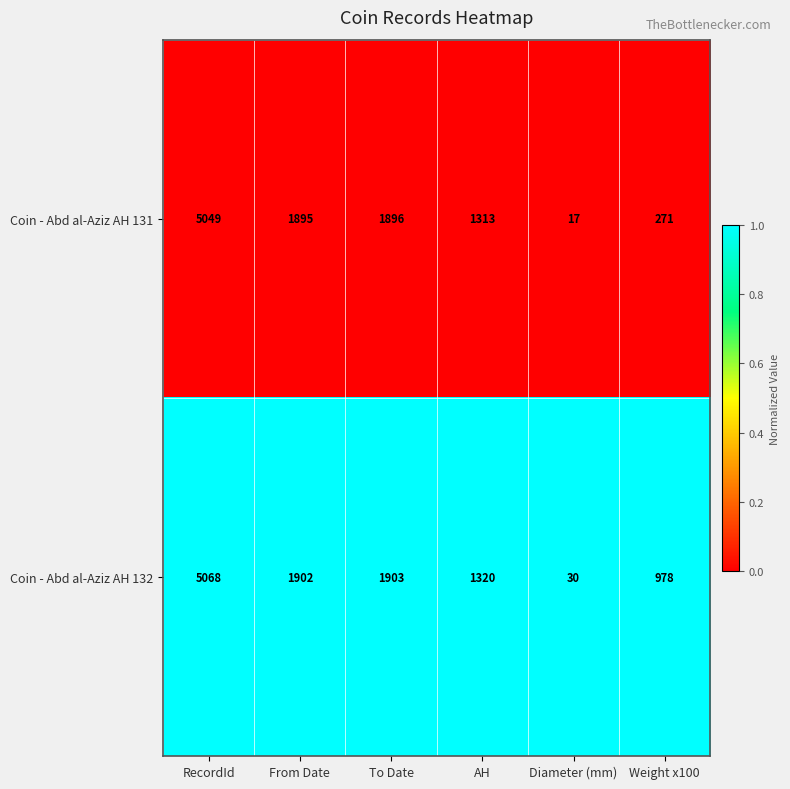

Between AH and Weight x100, which series saw the biggest shift?

Coin - Abd al-Aziz AH 131